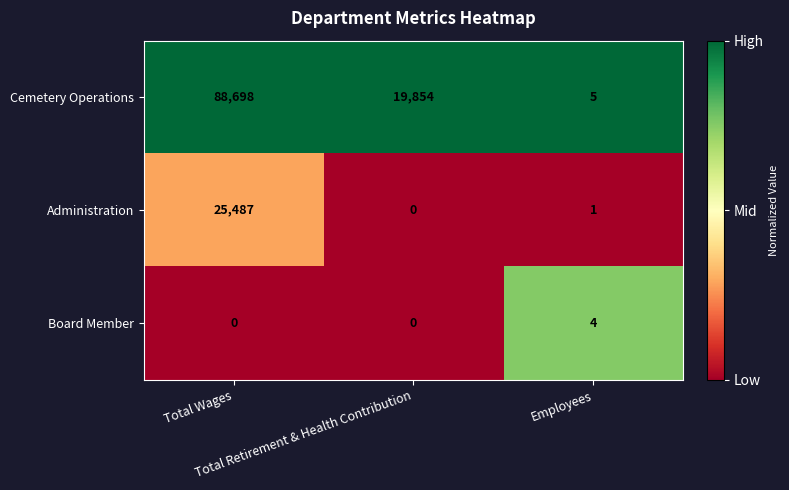

Which series changed the most between Total Wages and Total Retirement & Health Contribution?

Cemetery Operations